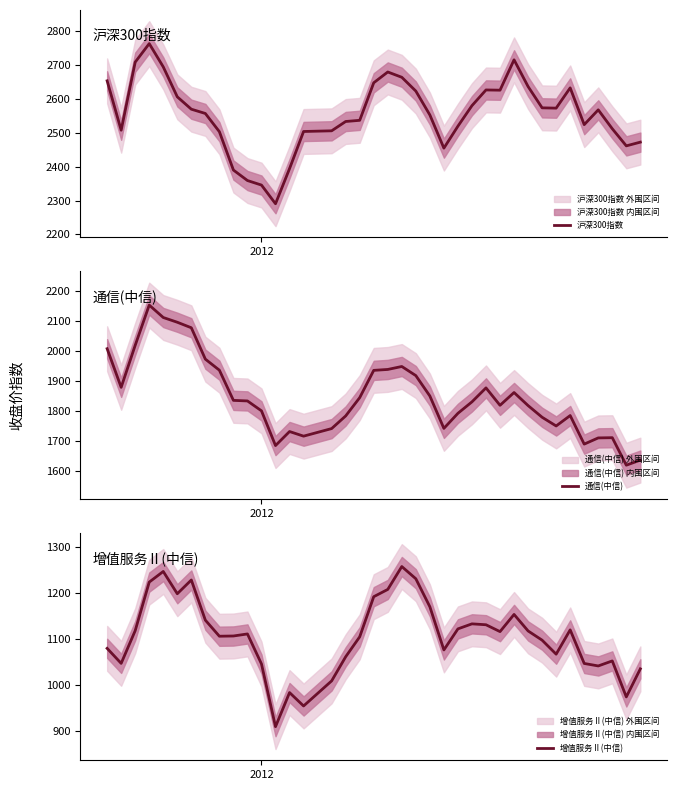

What is the value of the 增值服务Ⅱ(中信) point at the 32nd from the left?

1067.9